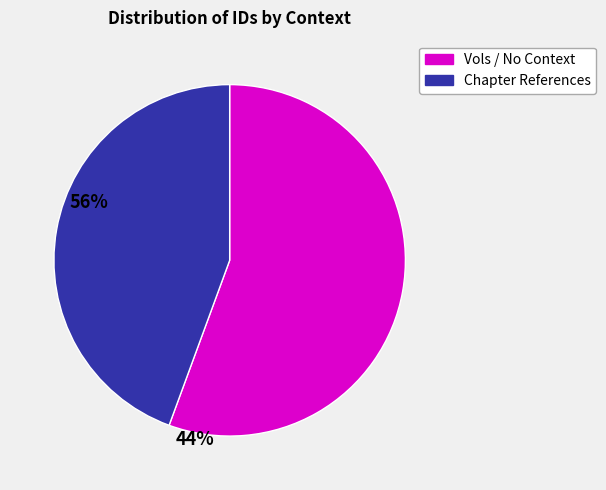

Is there a majority slice in this chart?

Yes